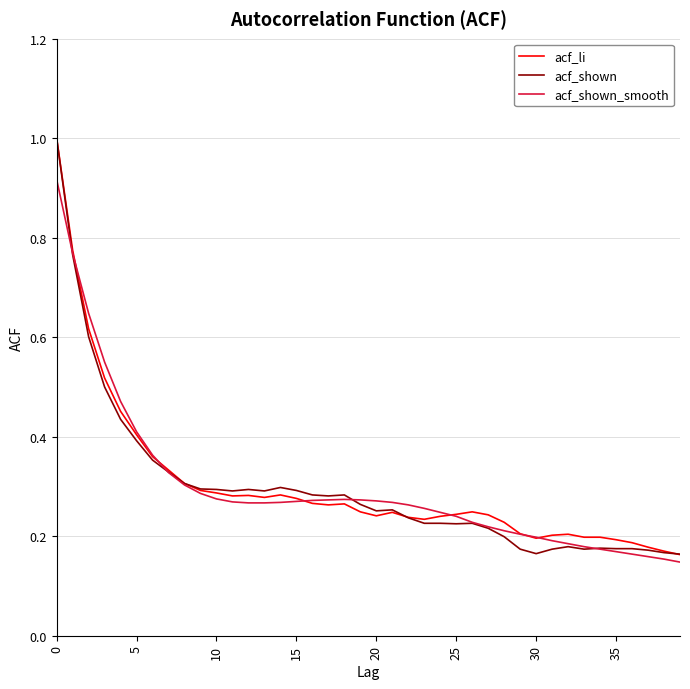

What is the highest value of the acf_li series?

1.0